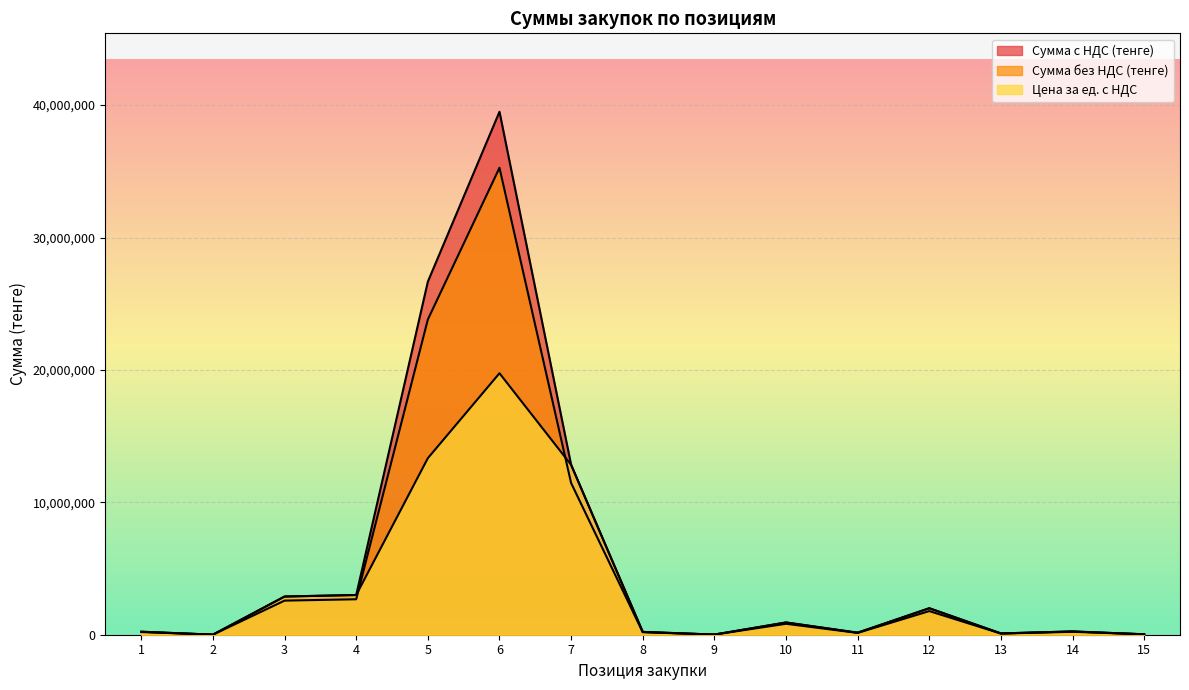

How many lines are shown in the chart?

3